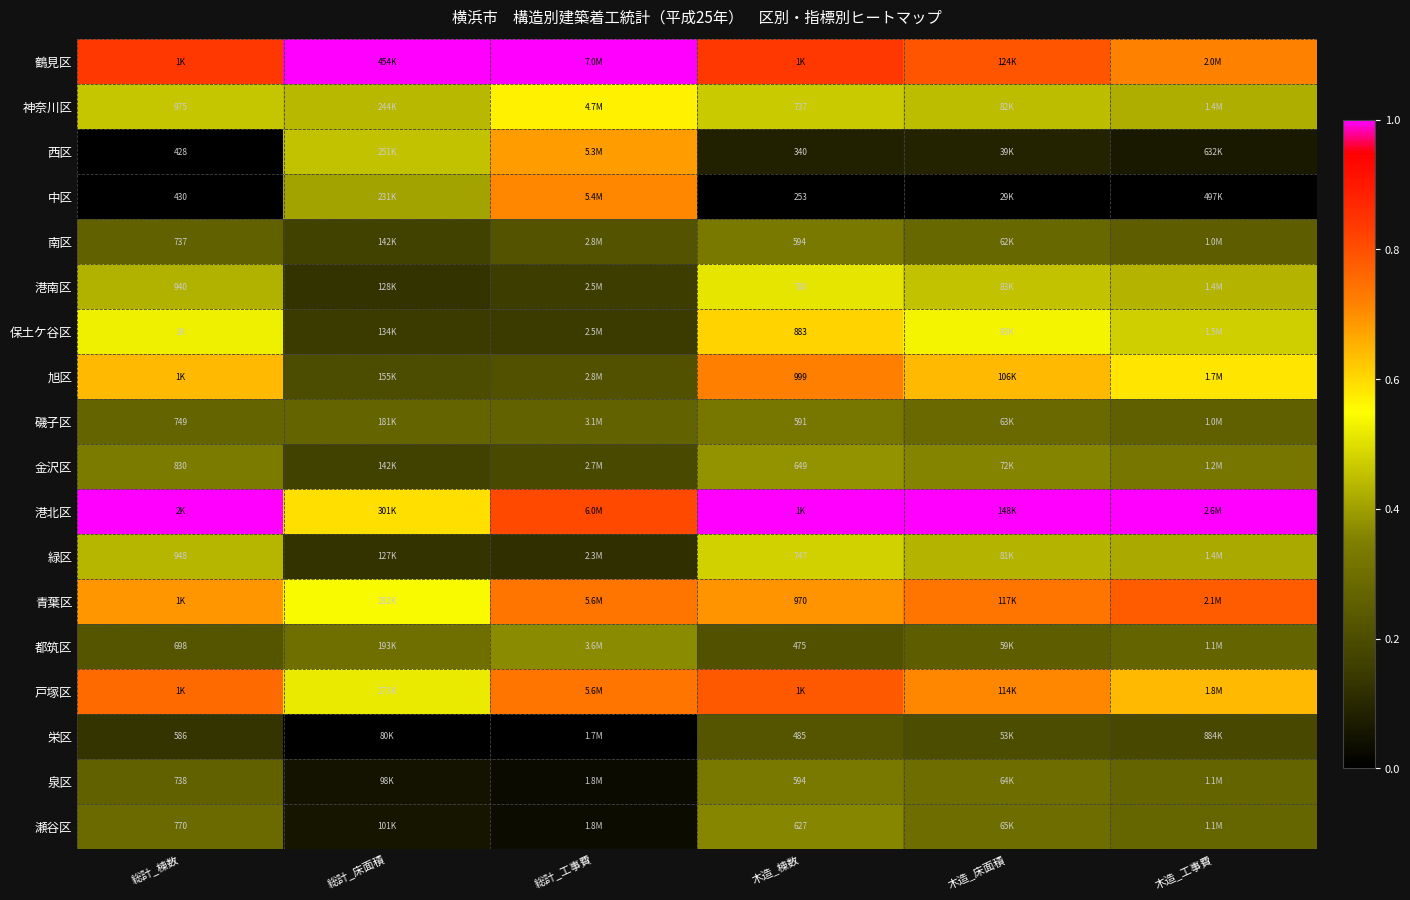

The value of 港南区 at 木造_床面積 is 0.5. True or false?

True